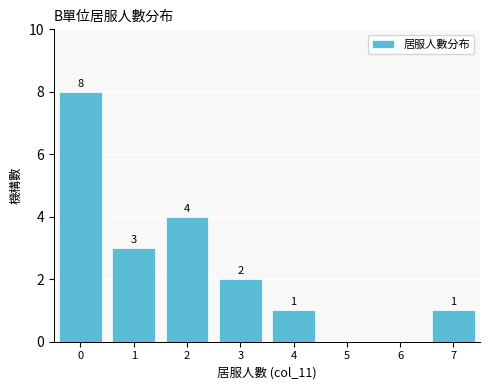

Reading left to right, transcribe all the data shown in this chart.

0=8	1=3	2=4	3=2	4=1	5=0	6=0	7=1